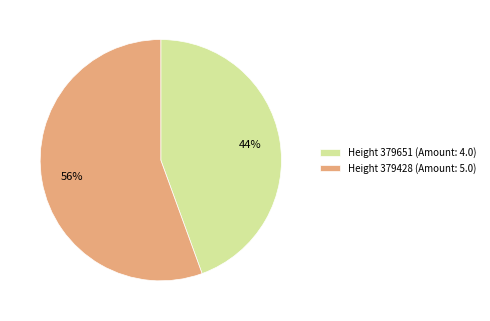

Which has a higher value, Height 379428 (Amount: 5.0) or Height 379651 (Amount: 4.0)?

Height 379428 (Amount: 5.0)